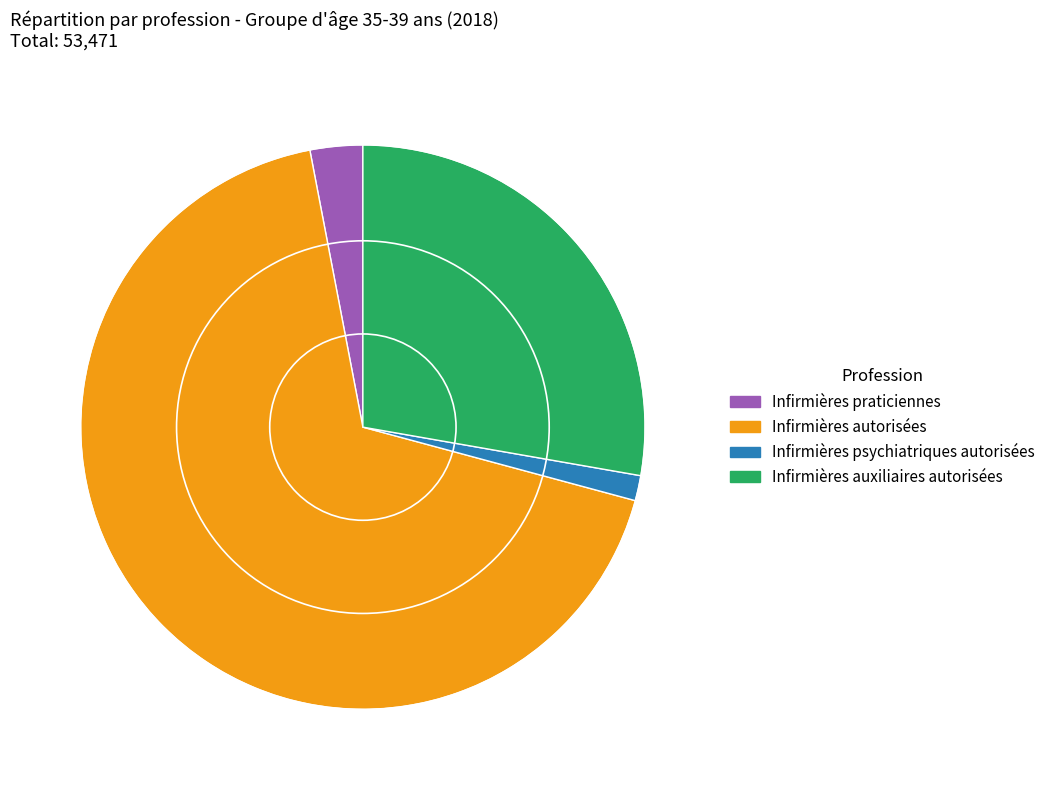

Which category has the smallest portion of the pie?

Infirmières psychiatriques autorisées